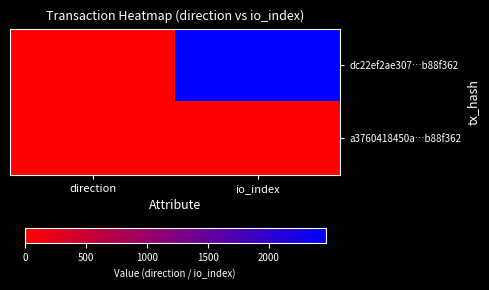

At io_index, list the series in order from largest to smallest.

dc22ef2ae307…b88f362, a3760418450a…b88f362